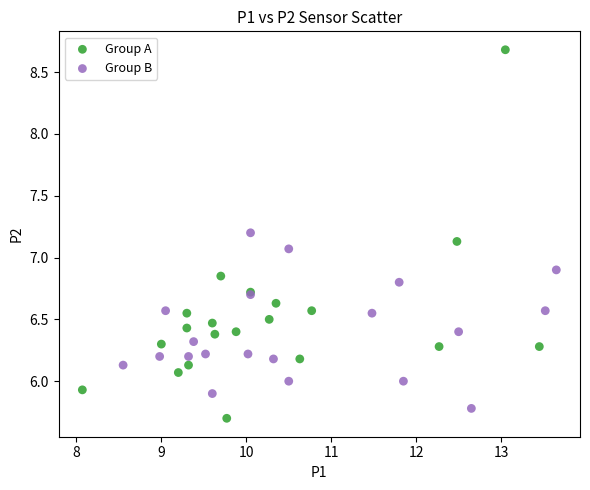

What are all the series names shown in the legend?

Group A, Group B